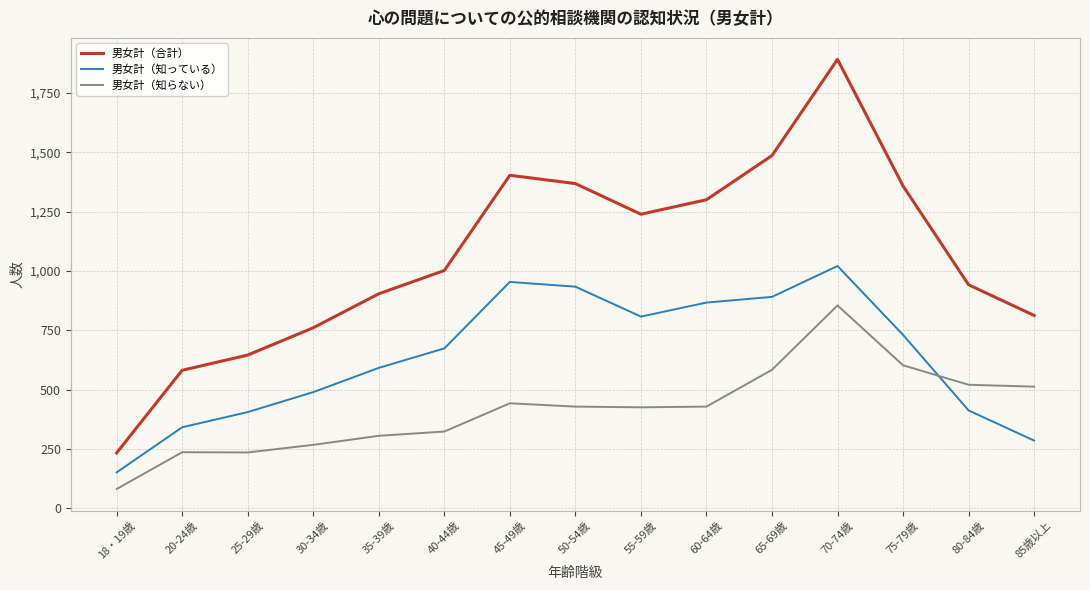

Where do 男女計（知っている） and 男女計（知らない） first cross each other?

75-79歳 and 80-84歳